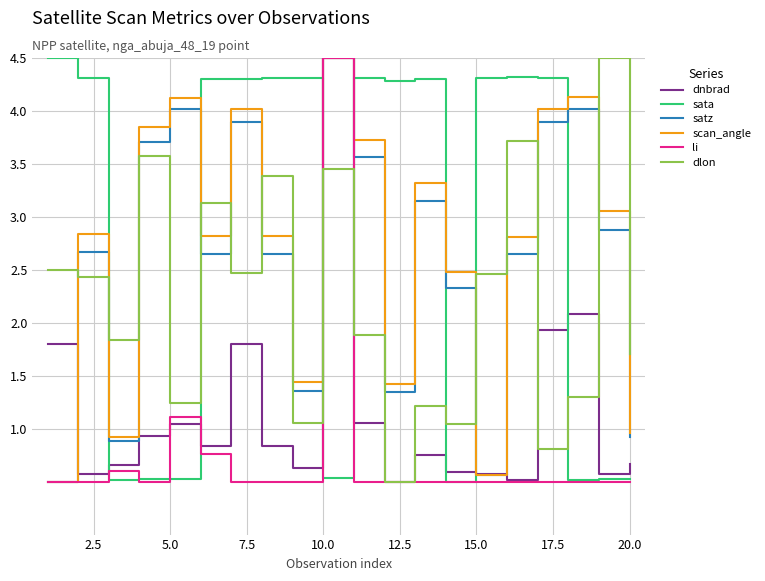

What is the sum of all scan_angle values?

54.3